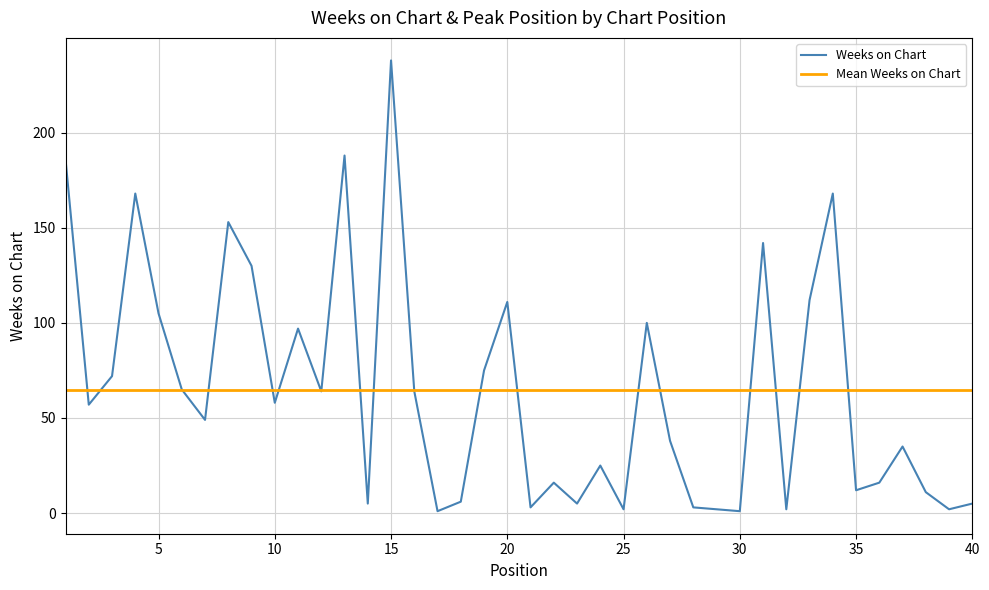

The Weeks on Chart series shows 2 at 25. True or false?

True